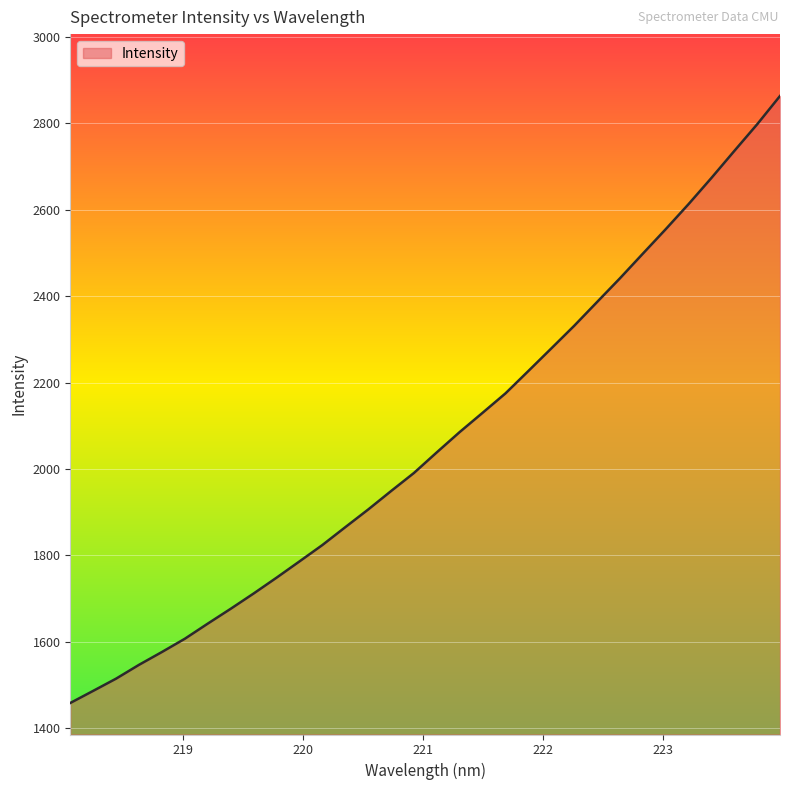

What is the smallest value displayed?

1458.5